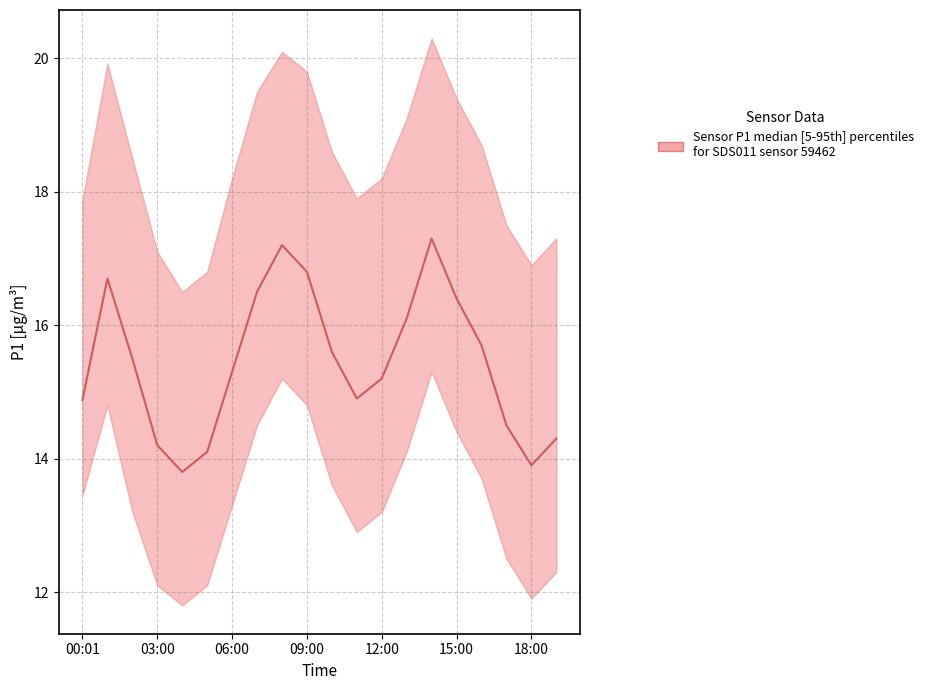

What is the difference between the maximum and second lowest values?

3.4